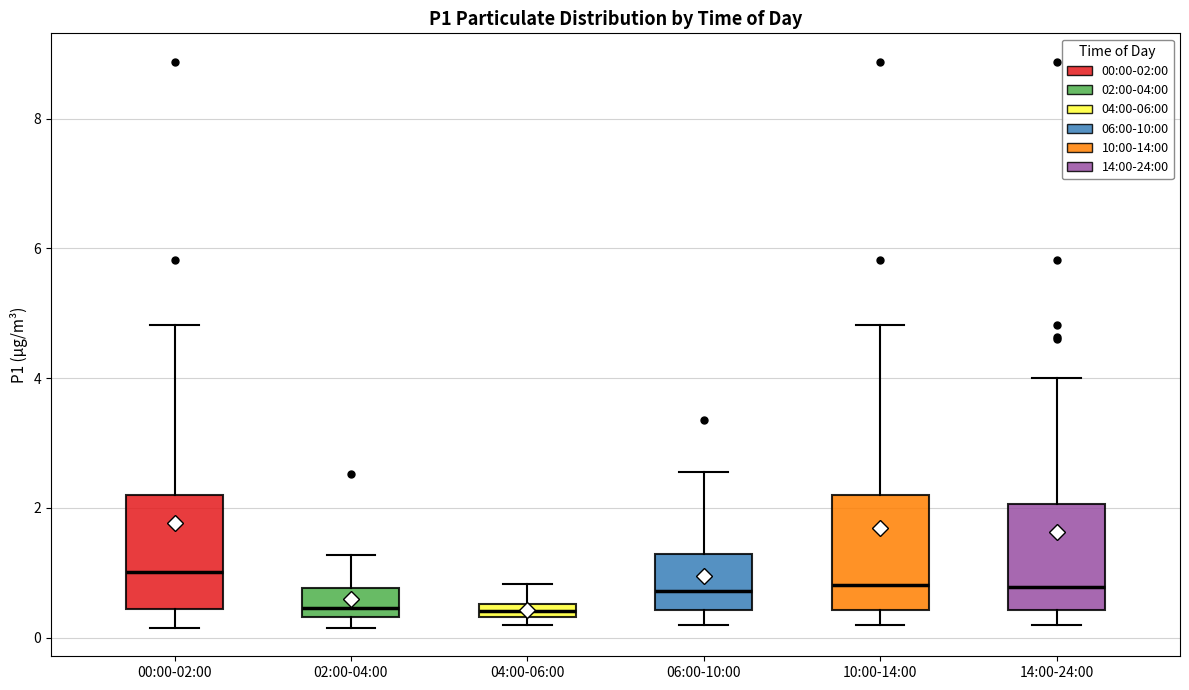

Where is the upper edge of the box for 04:00-06:00 on the y-axis? The values are not printed on the chart, so give them approximately, as read against the axis.

0.6